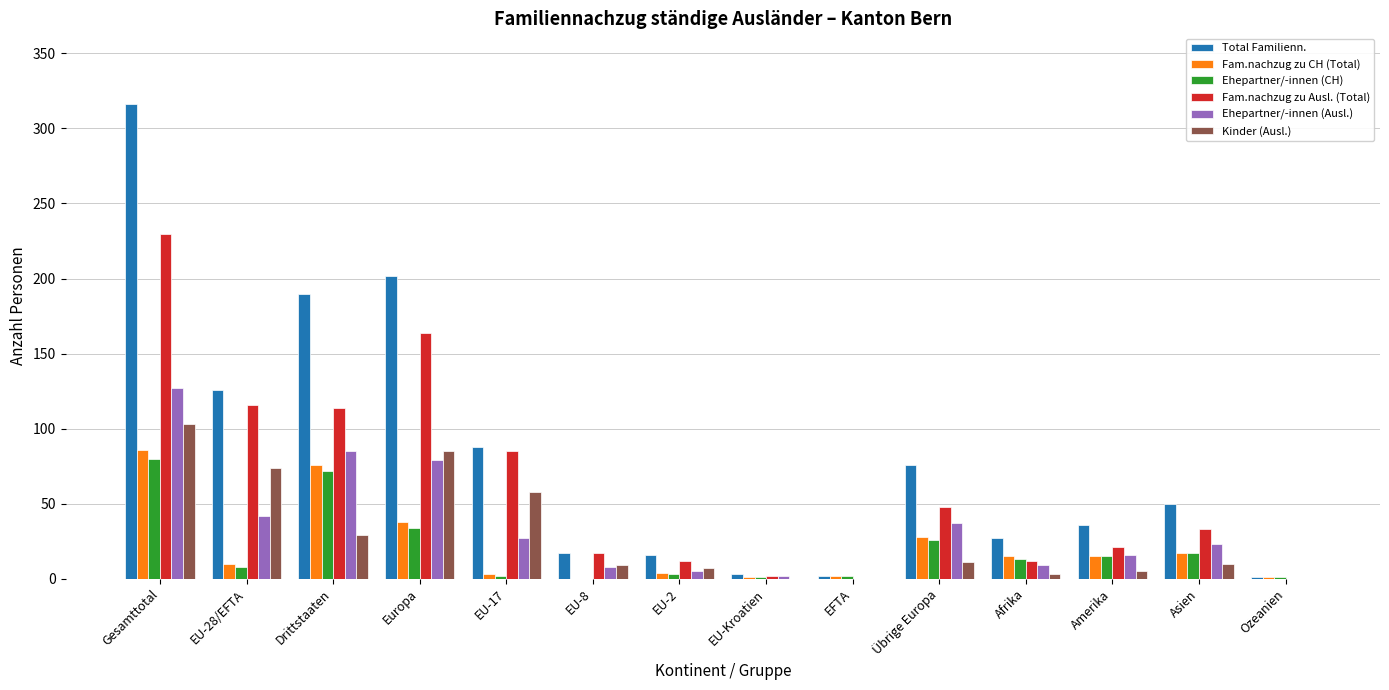

True or false: Kinder (Ausl.) has a value of 3 at Afrika.

True